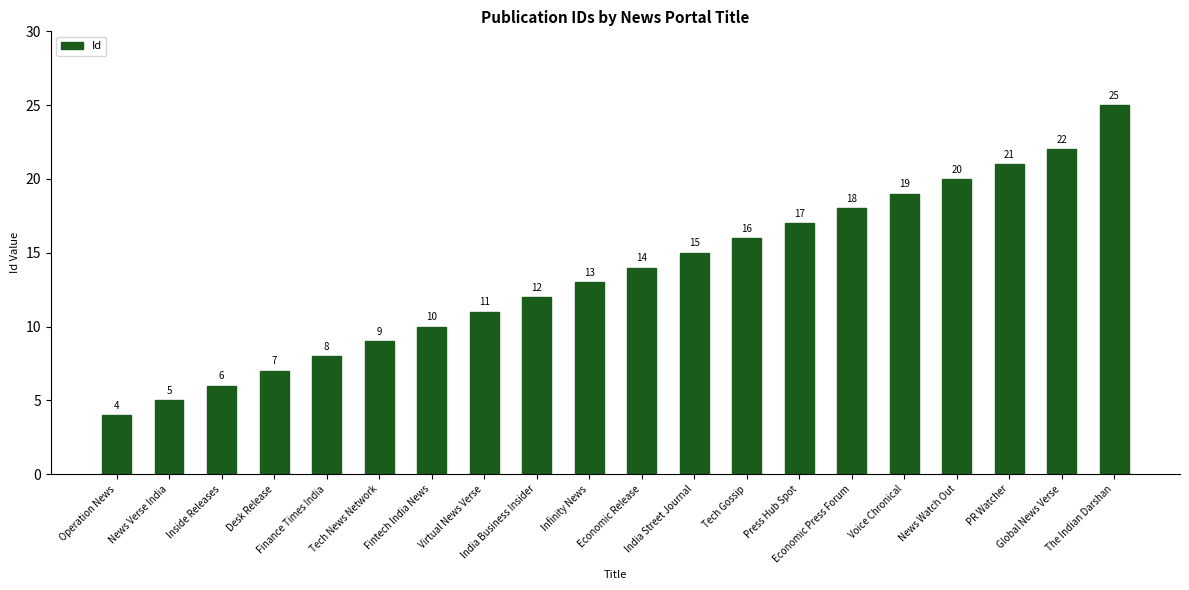

Reading right to left, what are all the values shown in this chart?

25	22	21	20	19	18	17	16	15	14	13	12	11	10	9	8	7	6	5	4